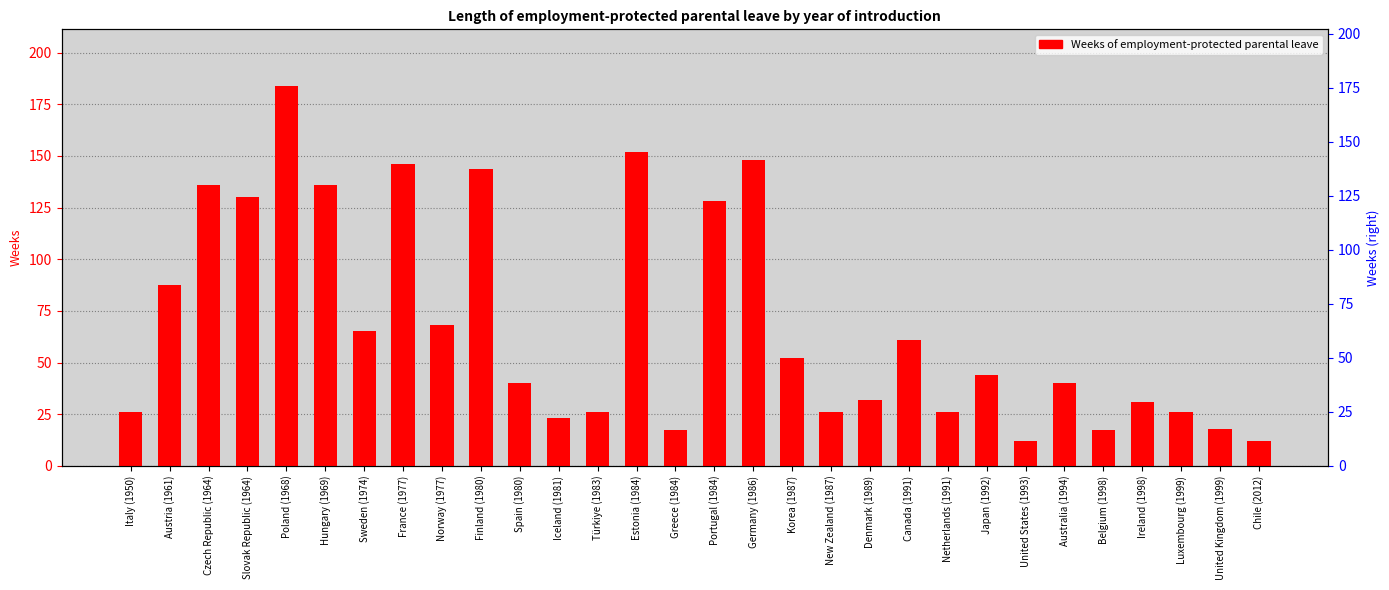

The chart shows a value of 17.9 at United States (1993). True or false?

False